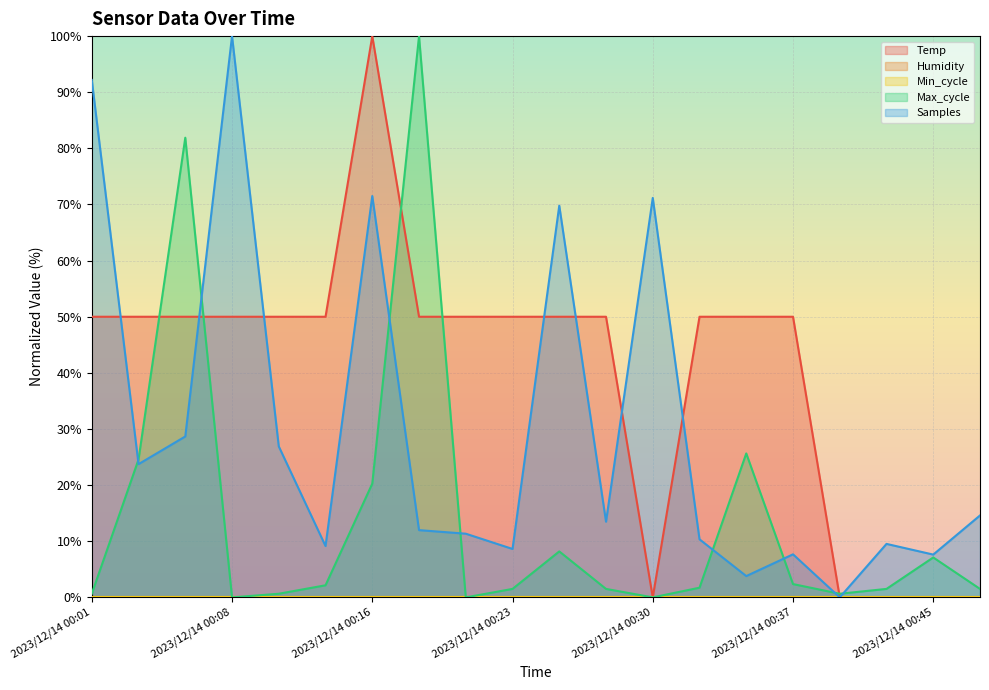

Between 2023/12/14 00:23 and 2023/12/14 00:33, which is larger?

2023/12/14 00:23